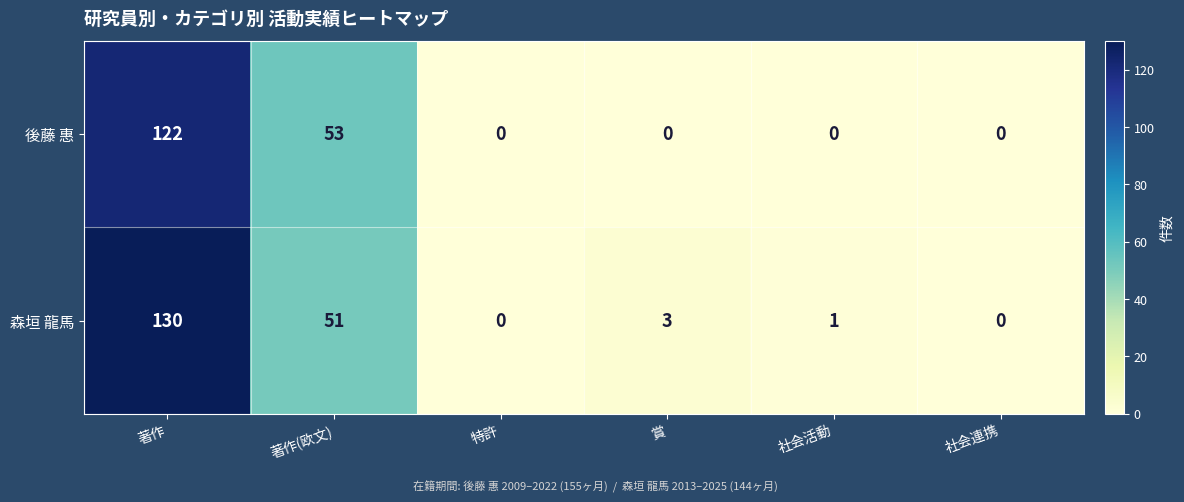

What is the highest value of the 森垣 龍馬 series?

130